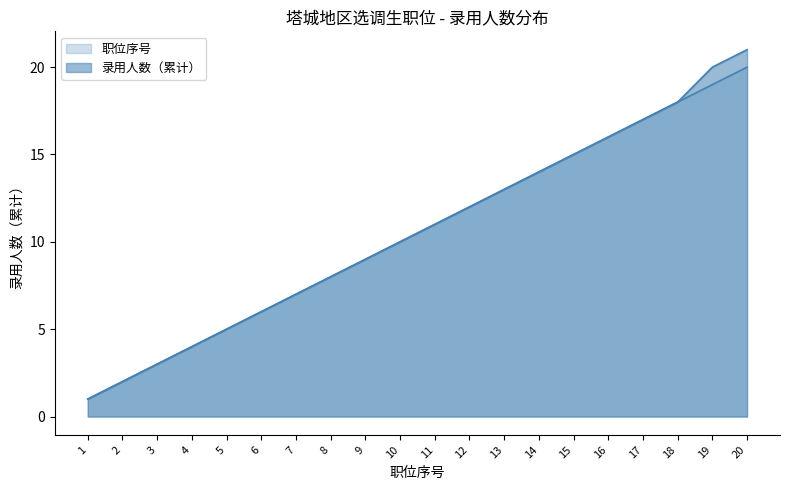

True or false: 职位序号 has a value of 6 at 6.

True